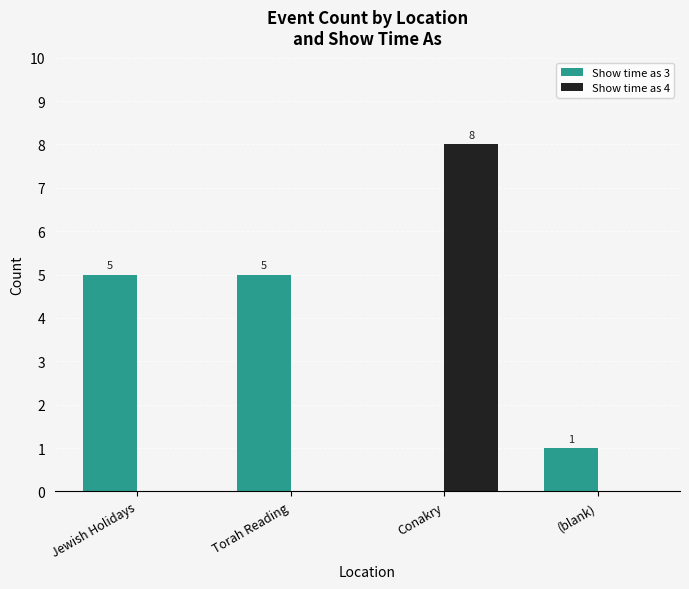

Is it true that Show time as 3 equals 1 at (blank)?

True